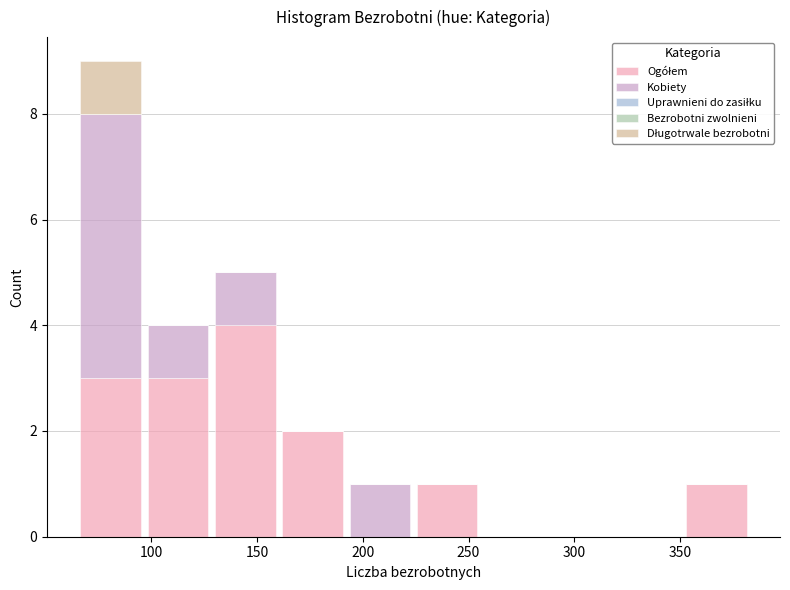

What is the total height of the stacked bar covering 160 to 190 on the x-axis? Neither the bar edges nor the heights are printed on the chart, so give them approximately, as read against the axes.

2